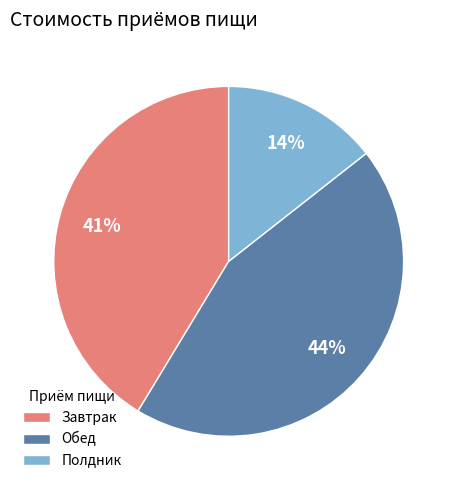

Is Обед the majority of the pie?

No